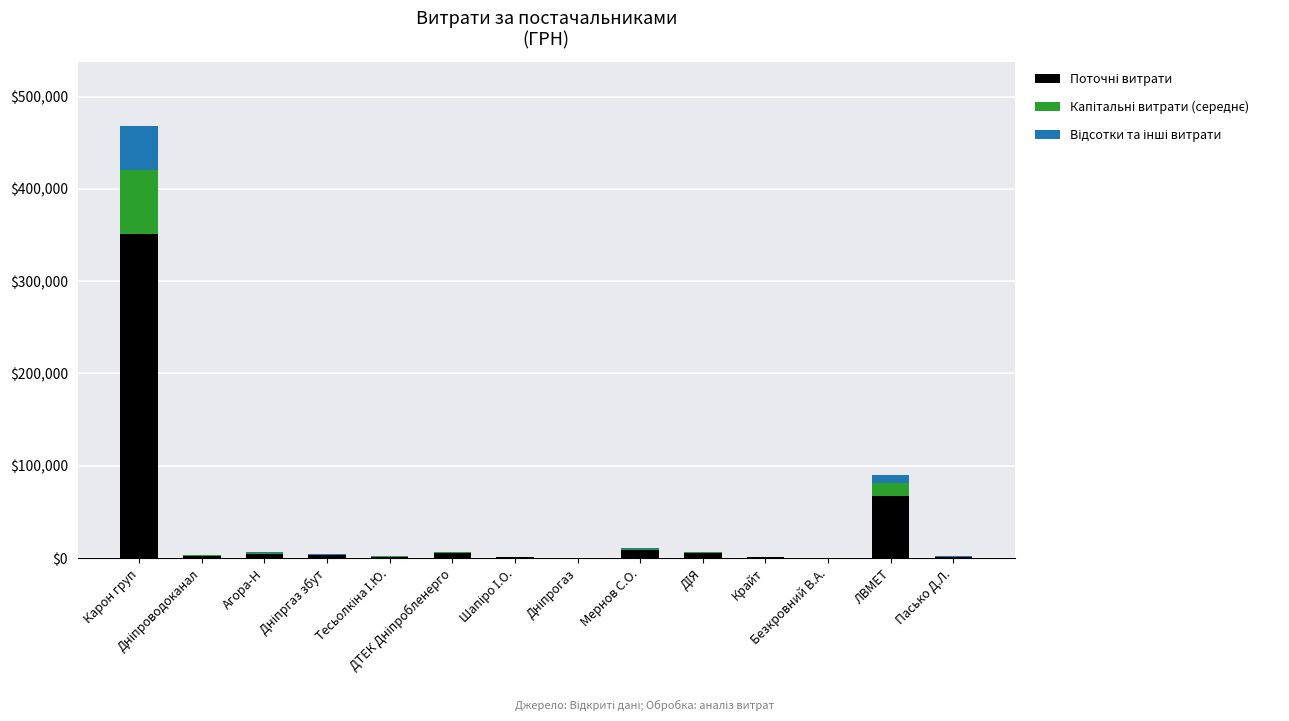

Which category has the highest value in the Поточні витрати series?

Карон груп